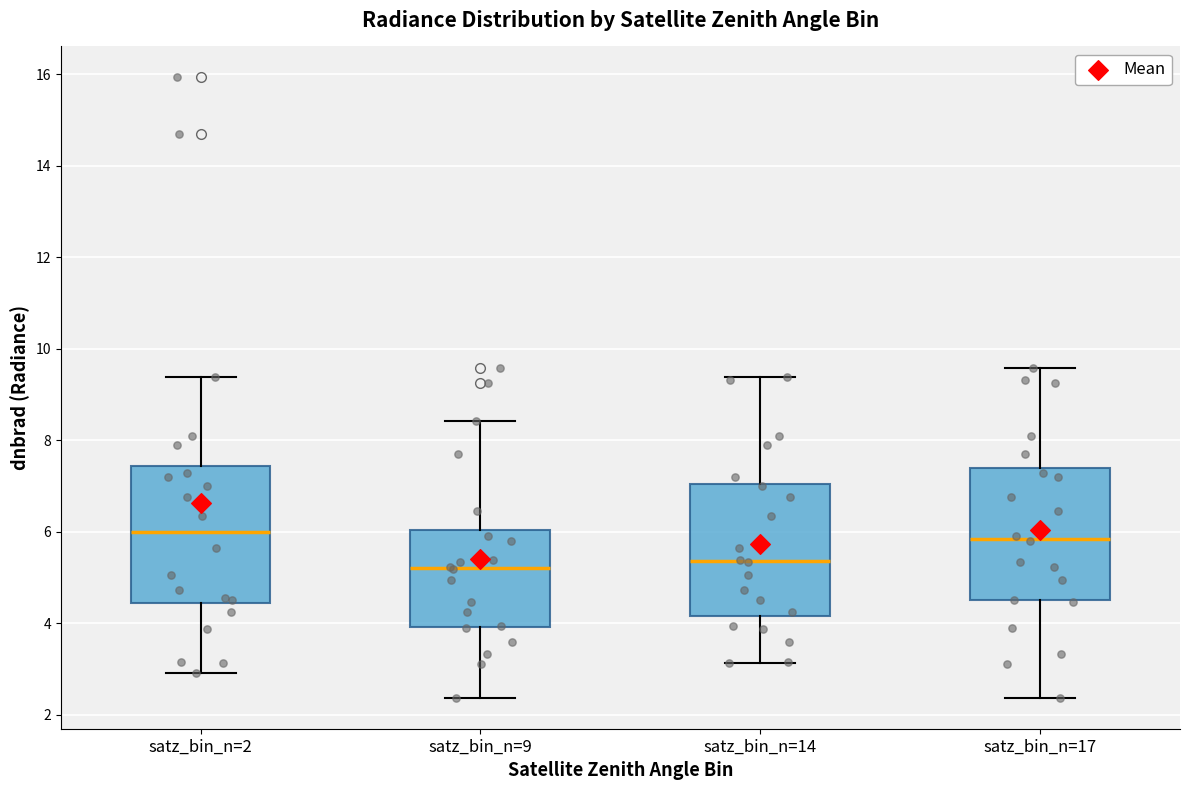

Reading left to right, read every box against the y-axis: the position of its median line, the range the box covers, and the ends of its whiskers. The values are not printed on the chart, so give them approximately, as read against the axis.

satz_bin_n=2: median 6.0, box 4.4 to 7.4, whiskers 3.0 to 9.4
satz_bin_n=9: median 5.2, box 4.0 to 6.0, whiskers 2.4 to 8.4
satz_bin_n=14: median 5.4, box 4.2 to 7.0, whiskers 3.2 to 9.4
satz_bin_n=17: median 5.8, box 4.4 to 7.4, whiskers 2.4 to 9.6